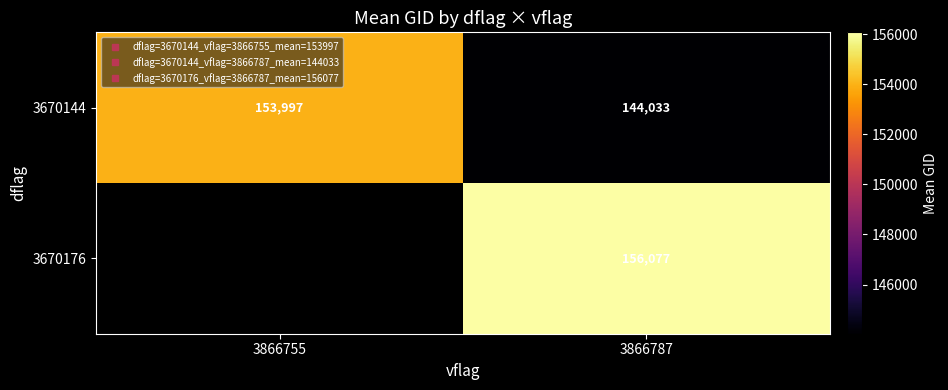

Which label corresponds to the largest value in the chart?

3866787